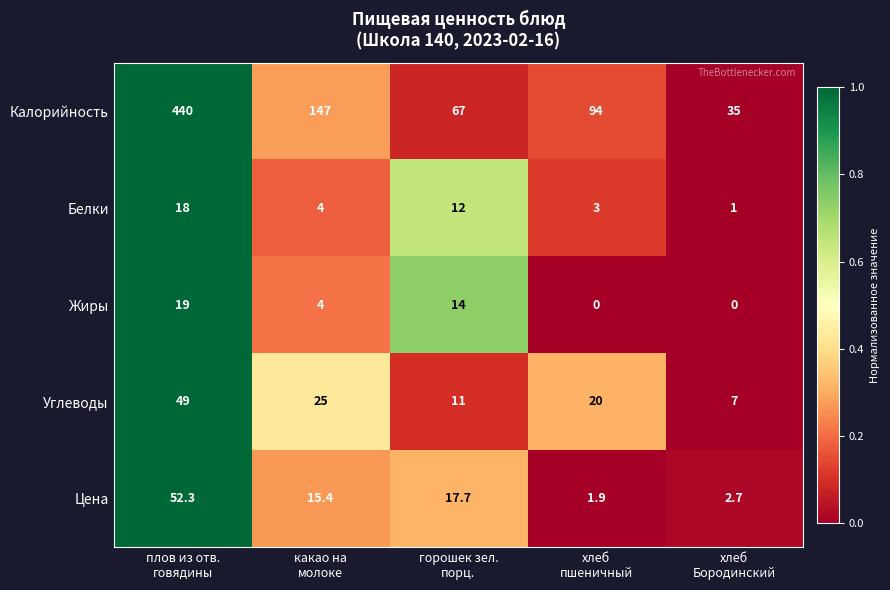

What is the spread (max minus min) of values at какао на
молоке?

143.0